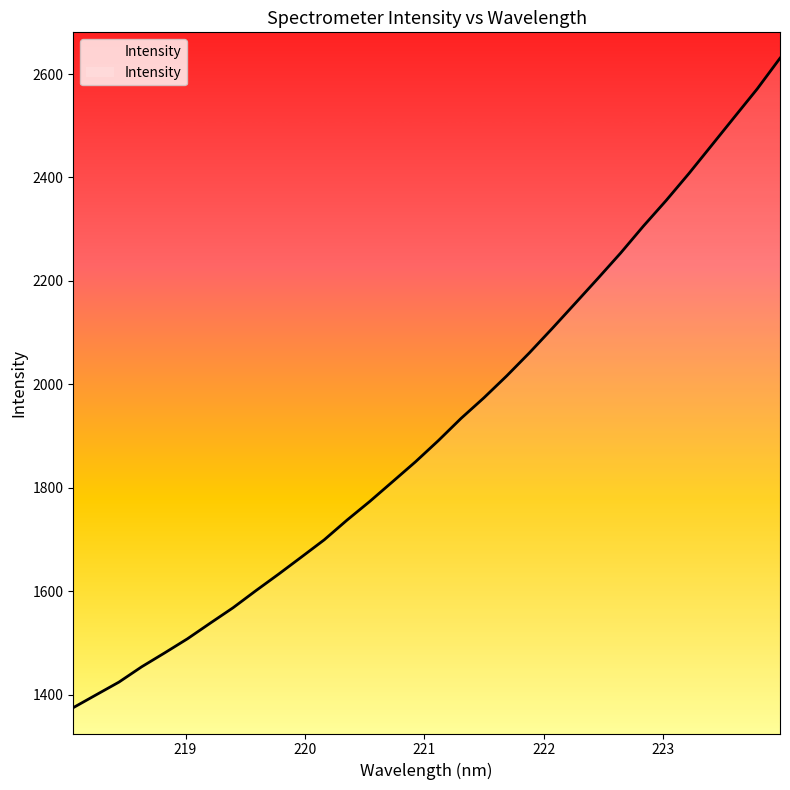

Reading left to right, transcribe all the data shown in this chart.

1374.7	1399.4	1424.0	1453.8	1480.4	1507.8	1538.0	1567.8	1600.8	1632.9	1666.0	1699.3	1737.5	1773.6	1811.8	1850.1	1891.0	1934.1	1973.8	2016.2	2061.0	2108.1	2156.2	2204.6	2253.8	2305.9	2355.5	2407.7	2462.3	2516.9	2571.4	2630.8